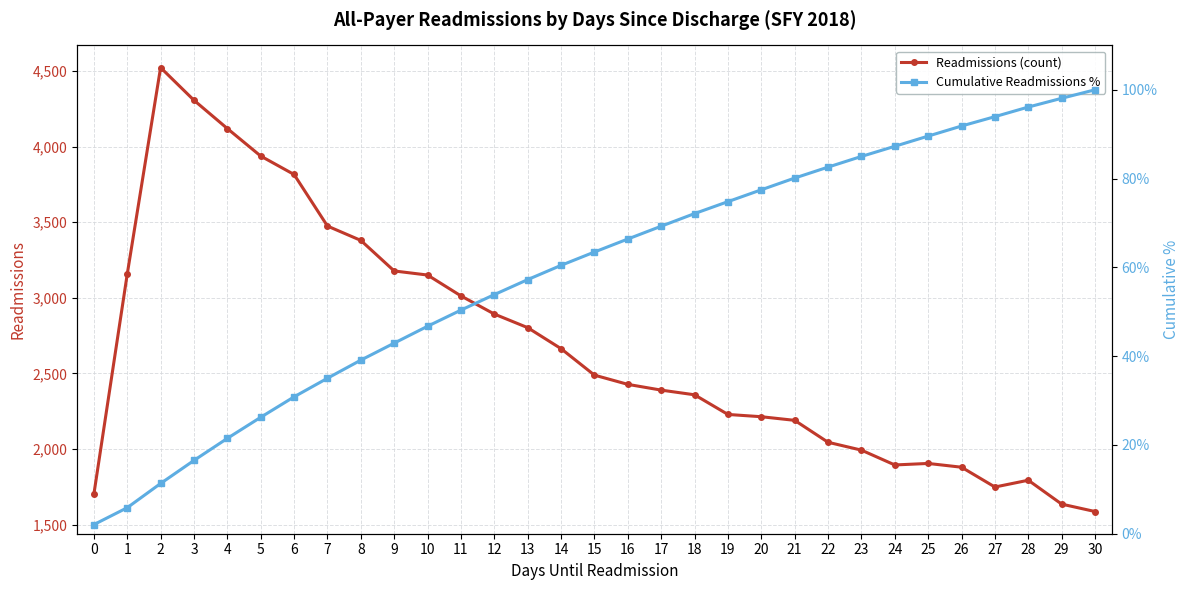

List the series in order of their overall mean, lowest first.

Cumulative Readmissions %, Readmissions (count)